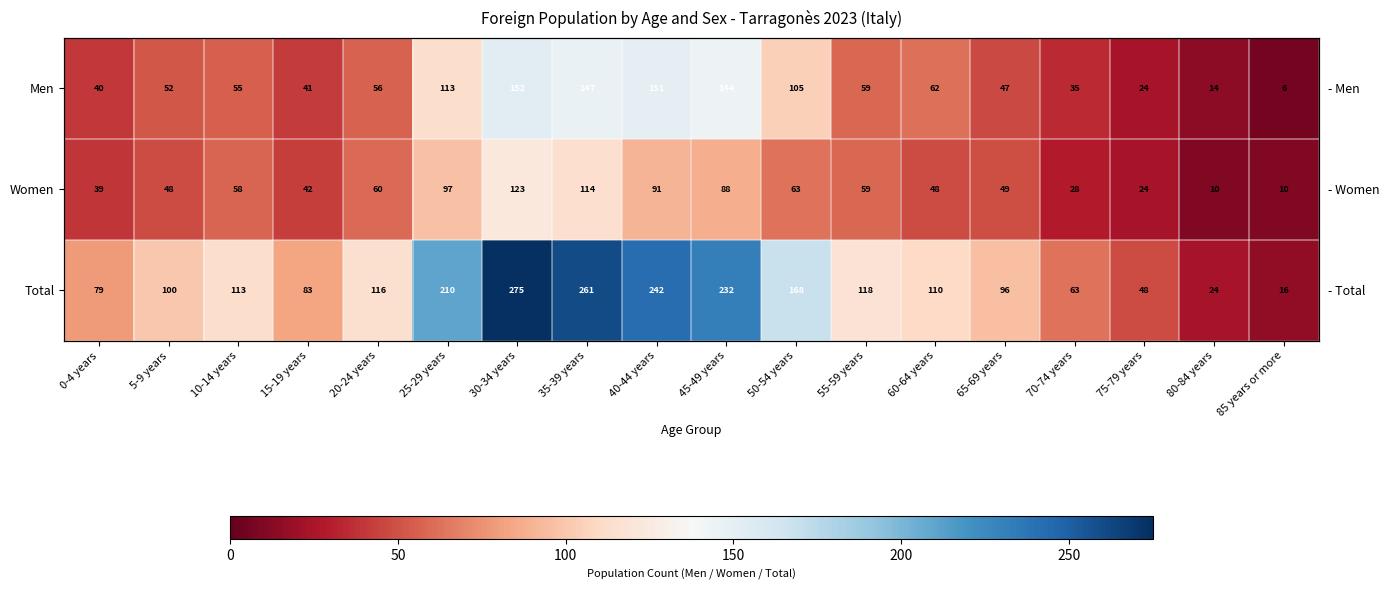

Which category has the lowest value in the Men series?

85 years or more